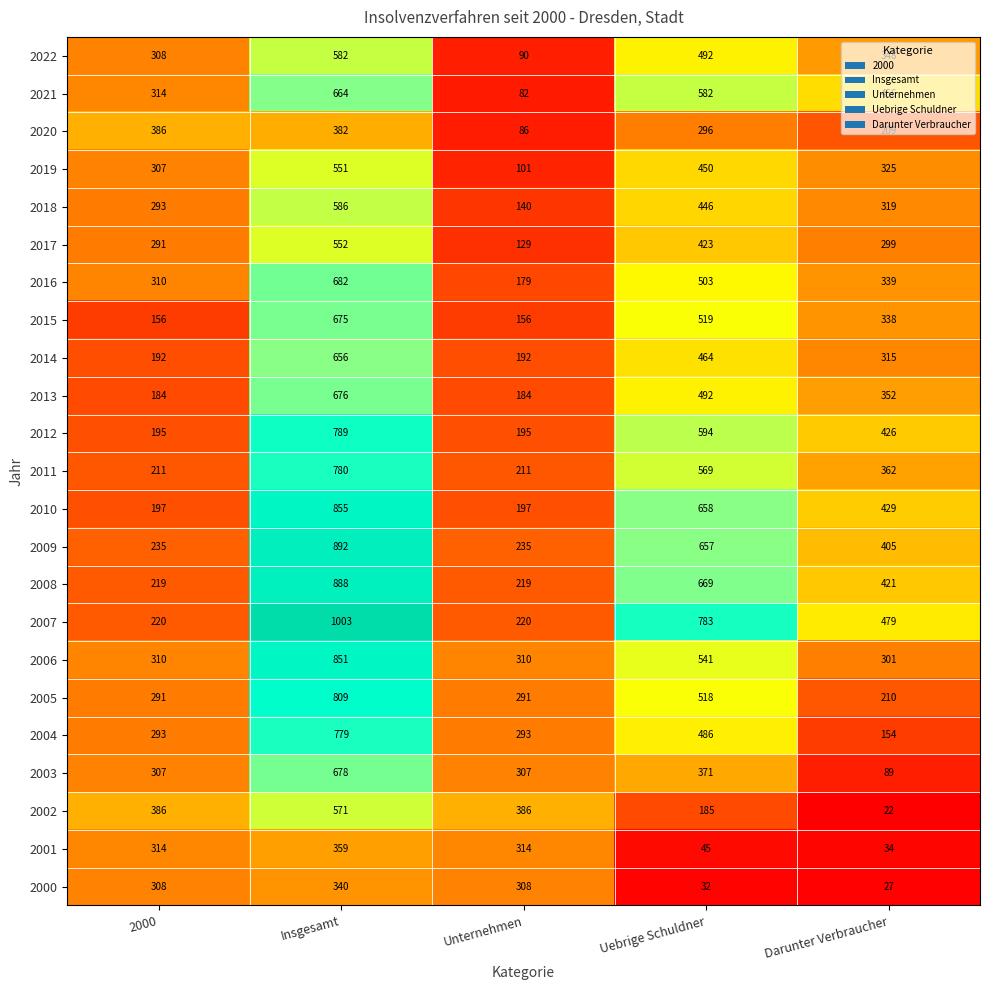

How many categories are shown in the chart?

5